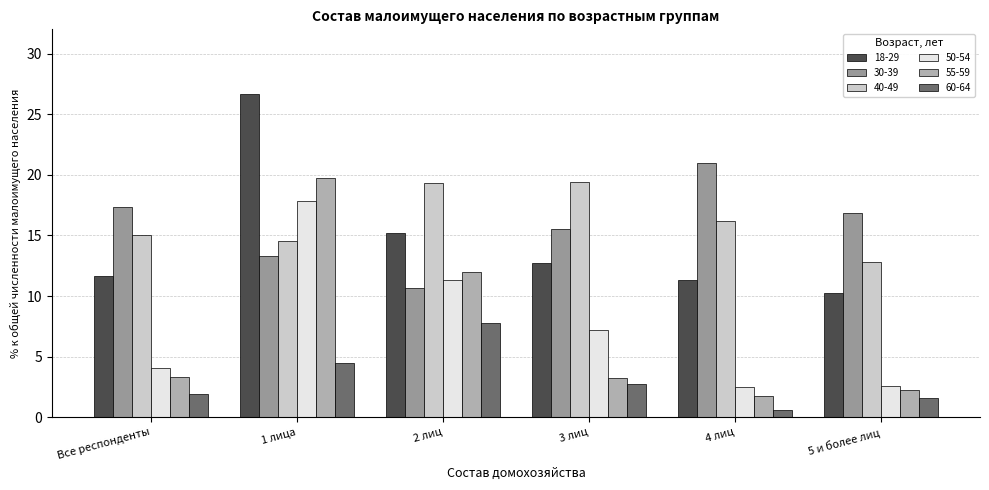

List the series in order of their peak value, highest first.

18-29, 30-39, 55-59, 40-49, 50-54, 60-64